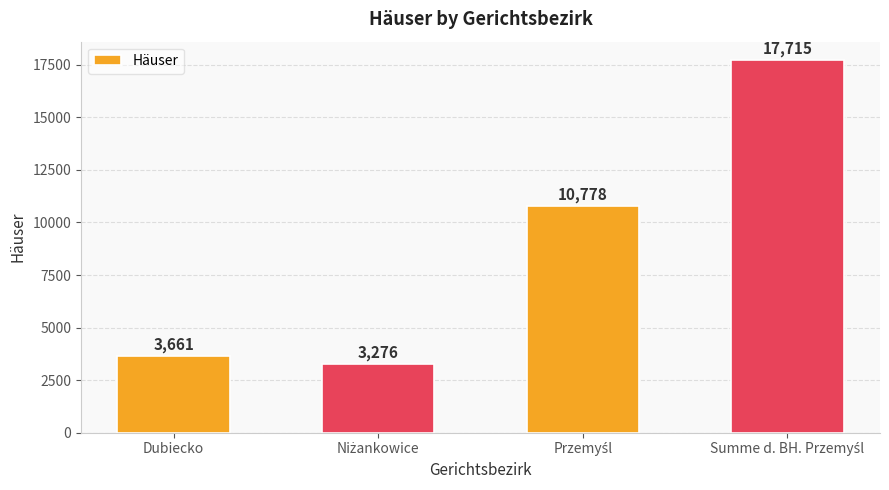

Reading left to right, what are all the values shown in this chart?

3661	3276	10778	17715